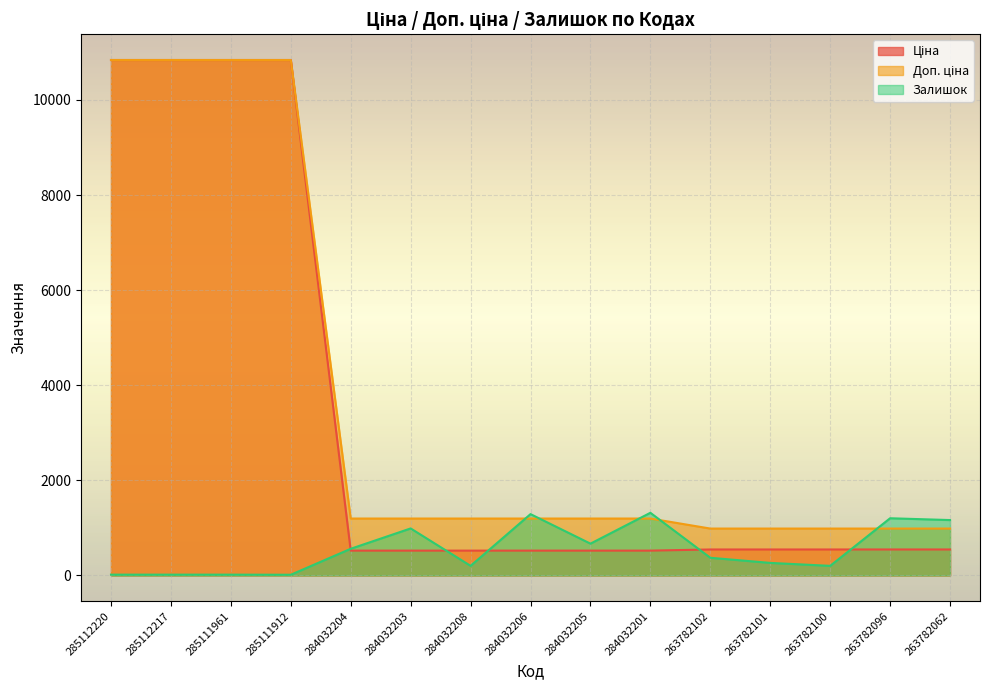

Is it true that Доп. ціна equals 2893.6 at 285111961?

False